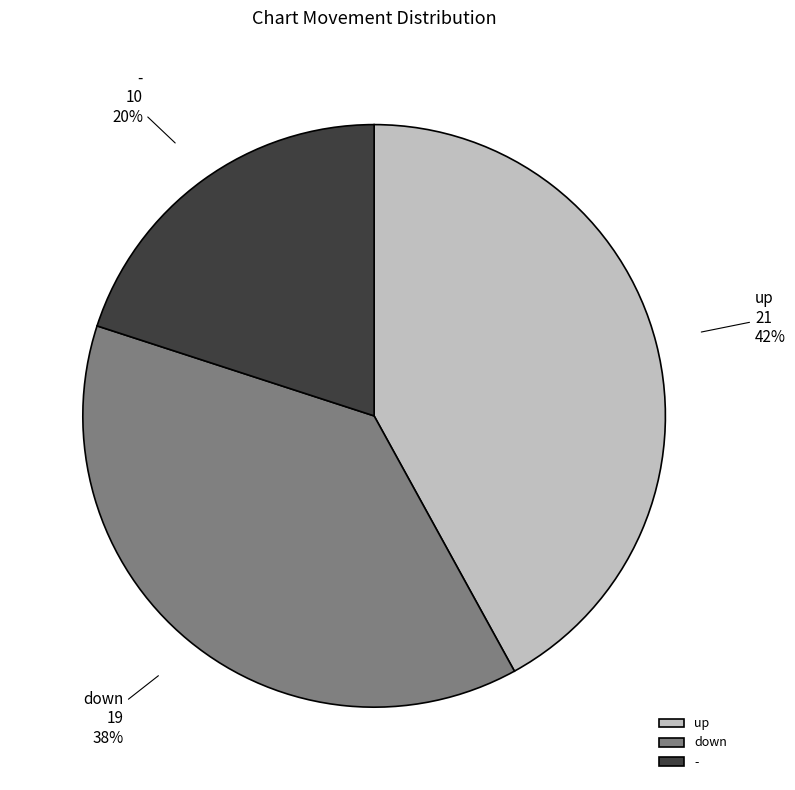

True or false: - accounts for 13% of the total.

False